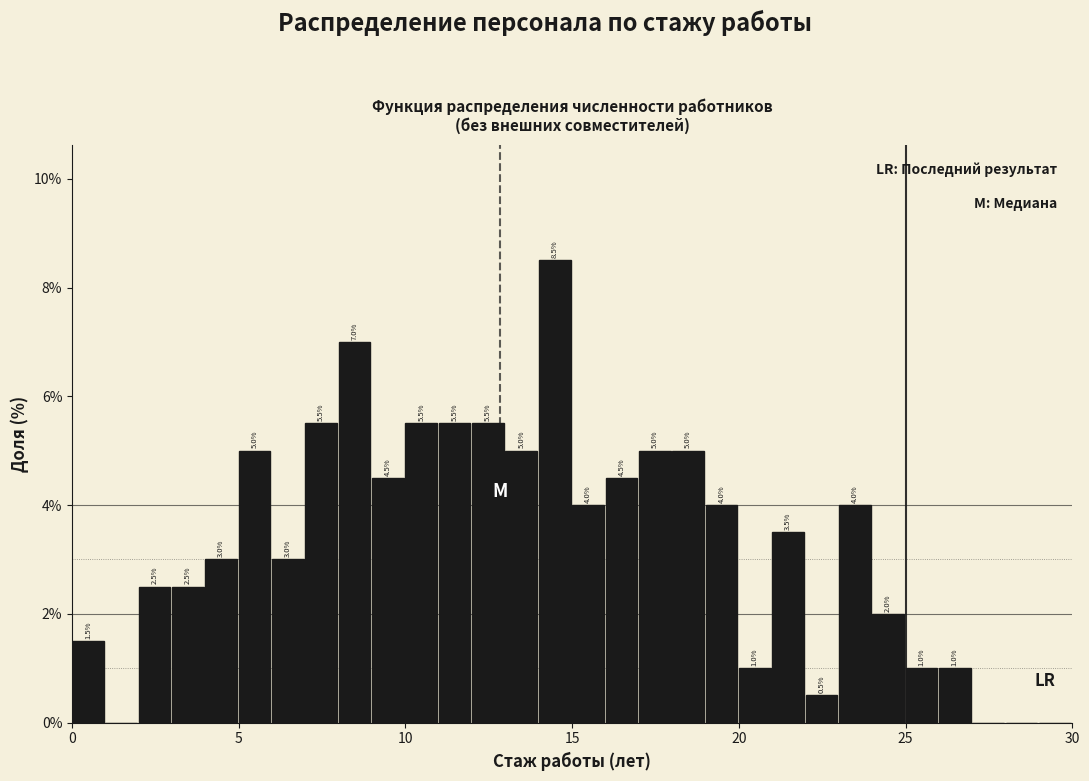

Around what value on the x-axis is the tallest bar? Give the approximate position of its centre, as read against the axis.

14.5